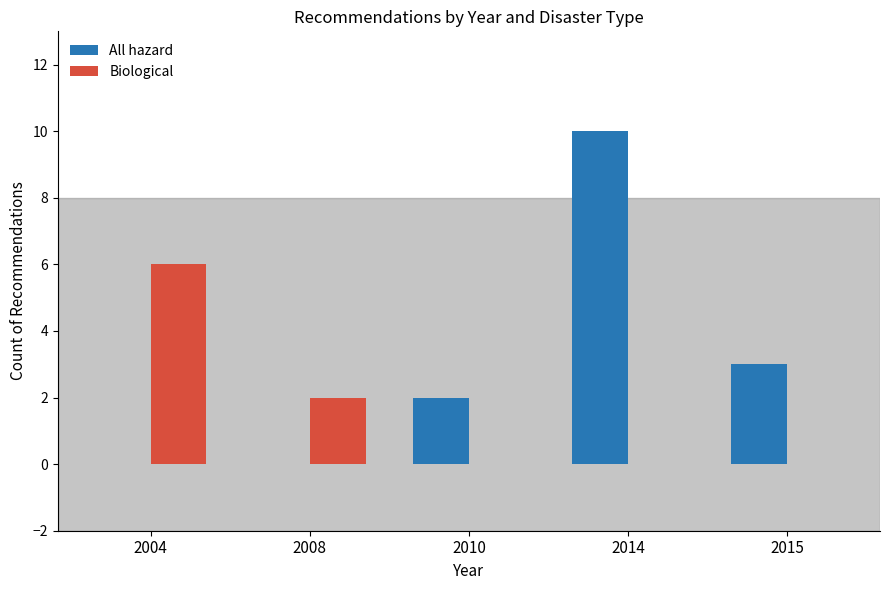

The Biological series shows 0 at 2010. True or false?

True